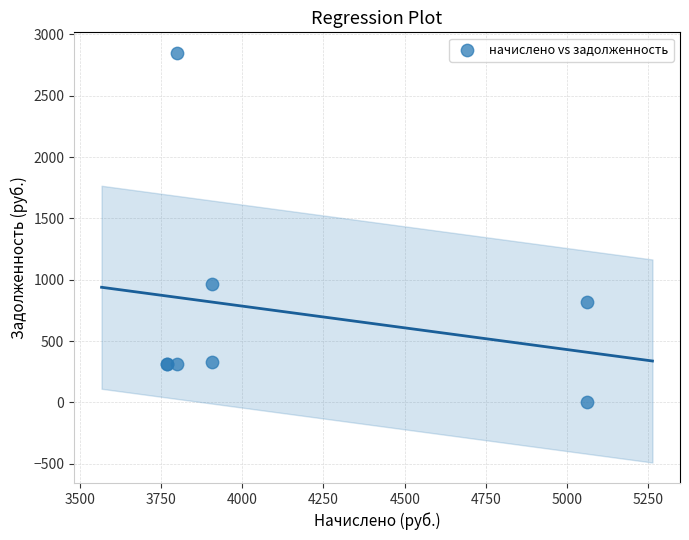

What Y value in the scatter plot is closest to 1424?

962.6